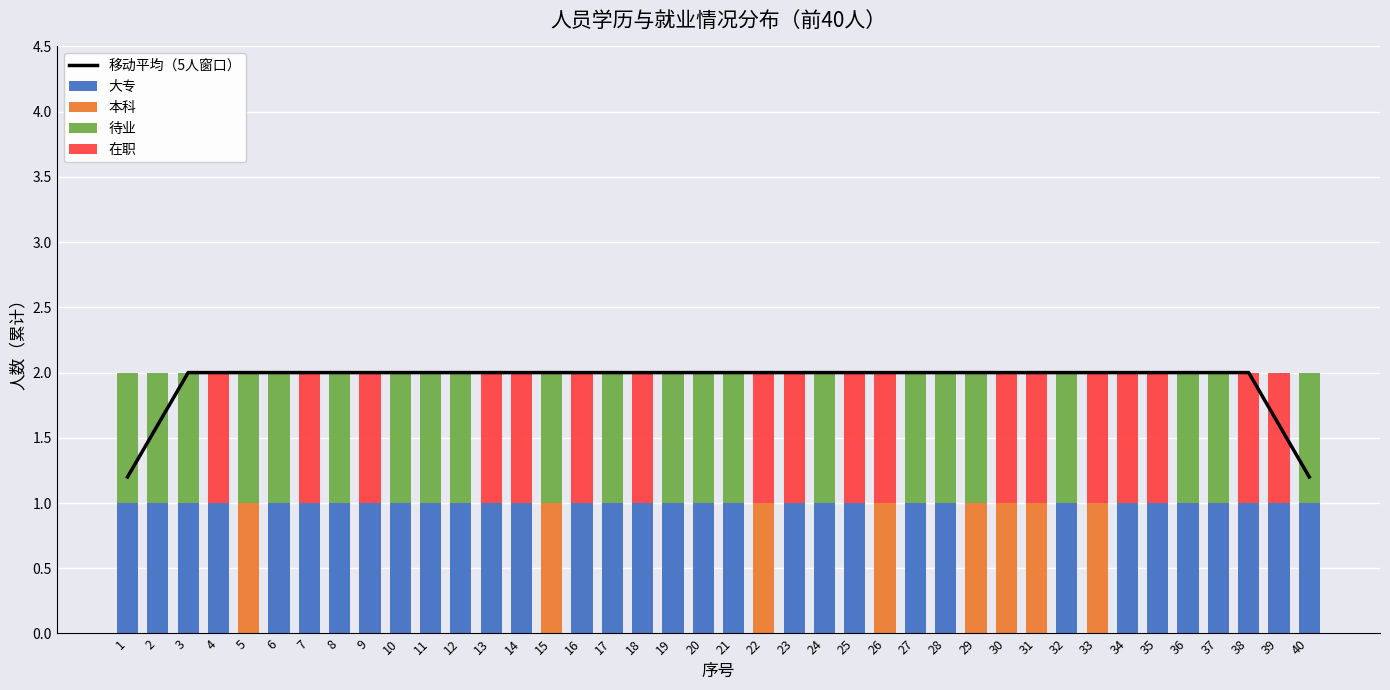

The 本科 series shows 0.0 at 34. True or false?

True